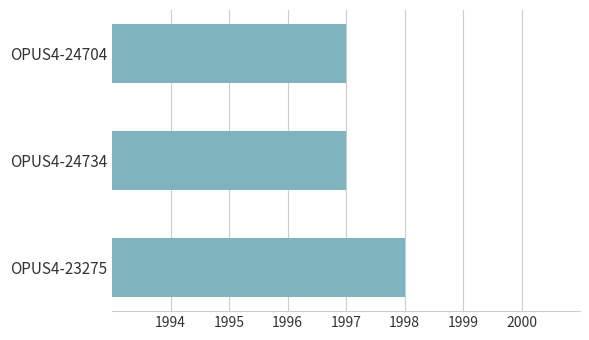

How many values are between 1997 and 1998?

3